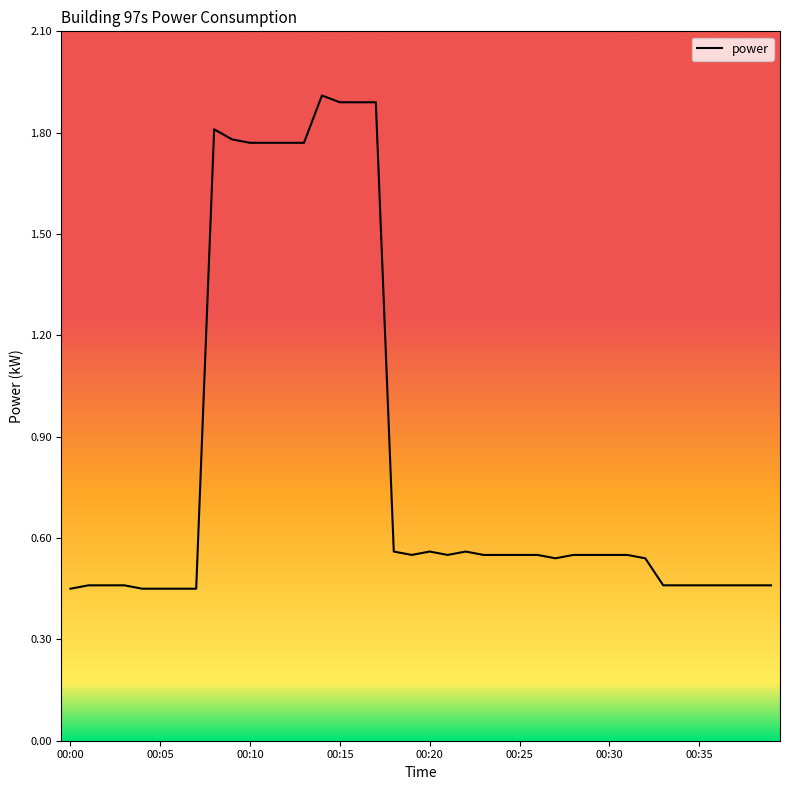

What is the maximum value shown in the chart?

1.9